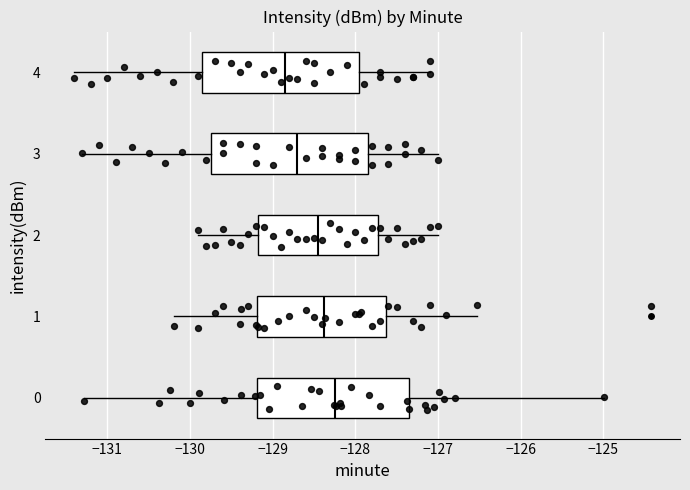

Reading bottom to top, transcribe this box plot: for each box, give where its median line is, the range the box spans, and where its two whiskers end, as read against the x-axis. The values are not printed on the chart, so give them approximately, as read against the axis.

0: median -128.2, box -129.2 to -127.4, whiskers -131.3 to -125.0
1: median -128.4, box -129.2 to -127.6, whiskers -130.2 to -126.5
2: median -128.4, box -129.2 to -127.7, whiskers -129.9 to -127.0
3: median -128.7, box -129.7 to -127.8, whiskers -131.3 to -127.0
4: median -128.8, box -129.8 to -127.9, whiskers -131.4 to -127.1